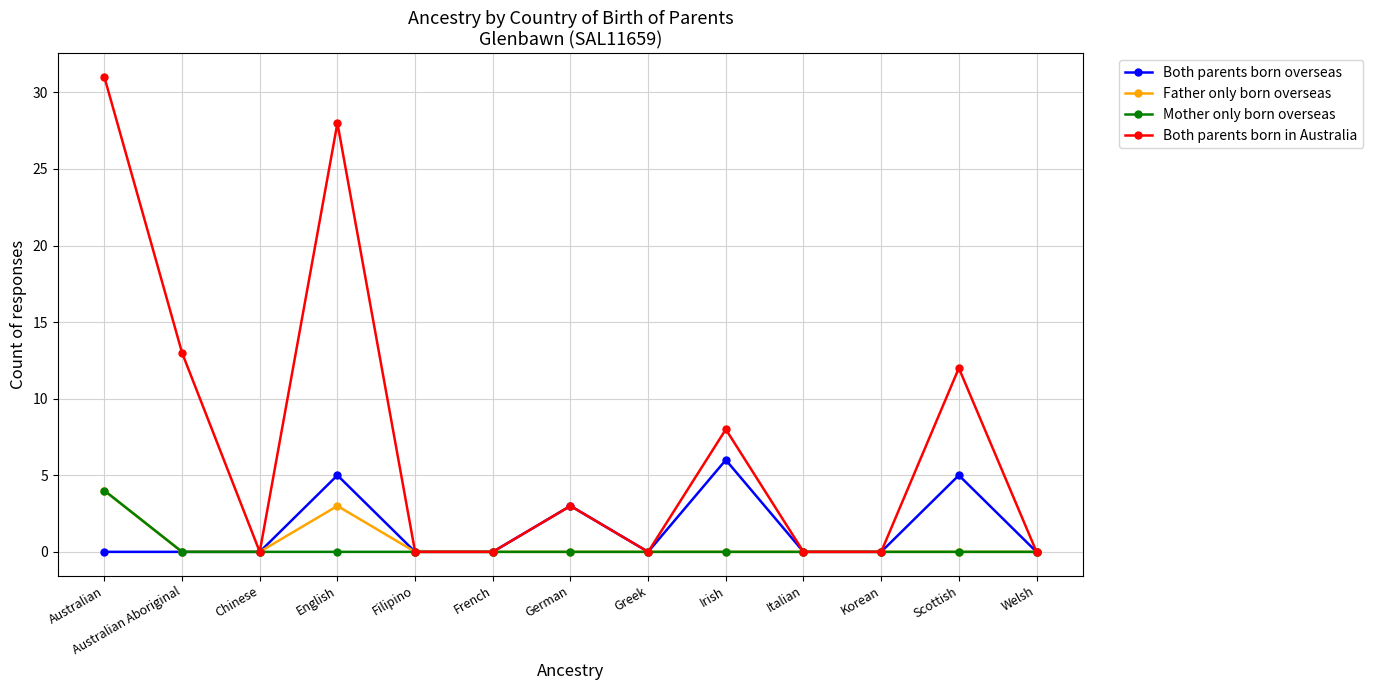

Where is the first local maximum for Father only born overseas?

English